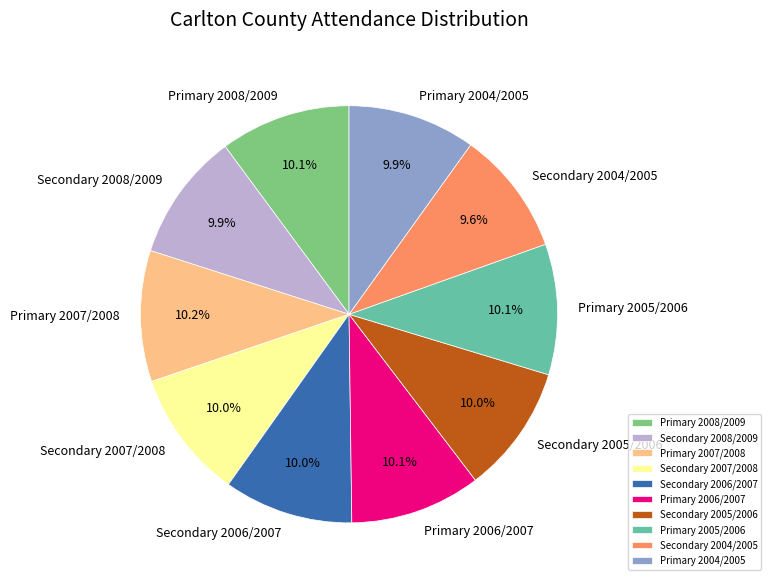

How many segments does this pie chart have?

10